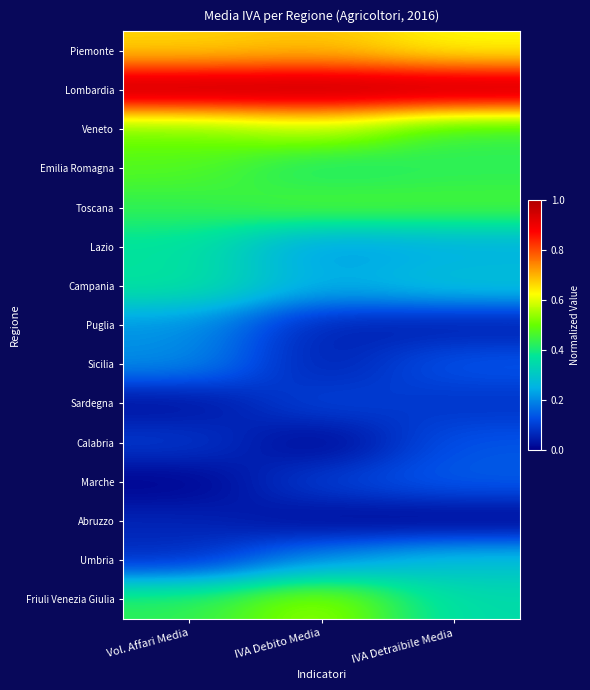

Which has a higher value, IVA Debito Media or Vol. Affari Media?

IVA Debito Media